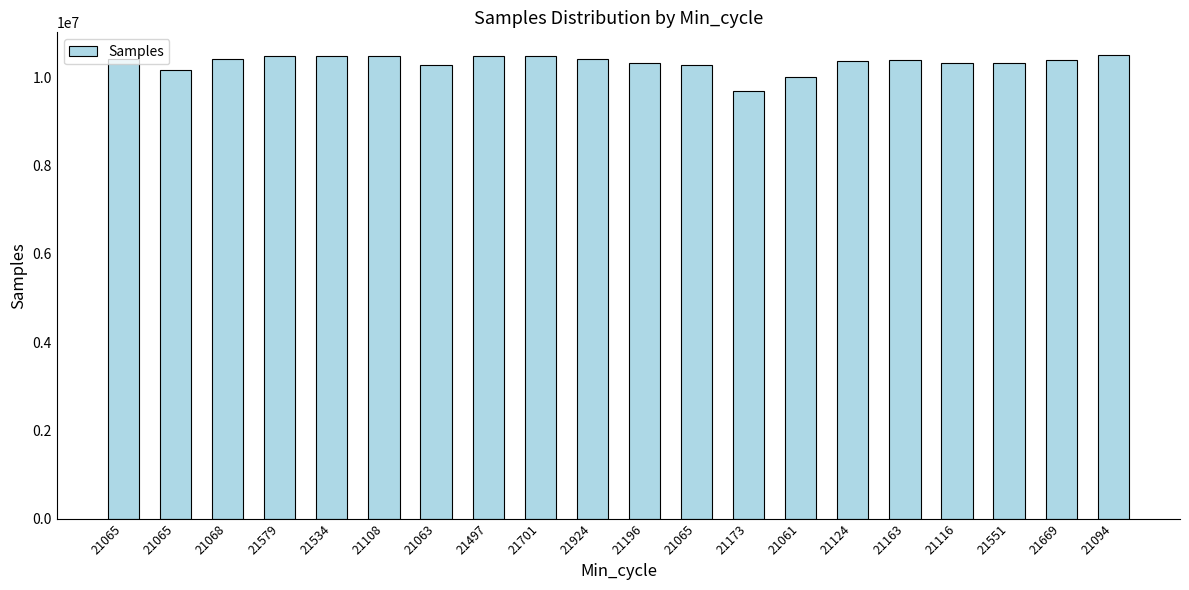

Which has a higher value, 21061 or 21108?

21108